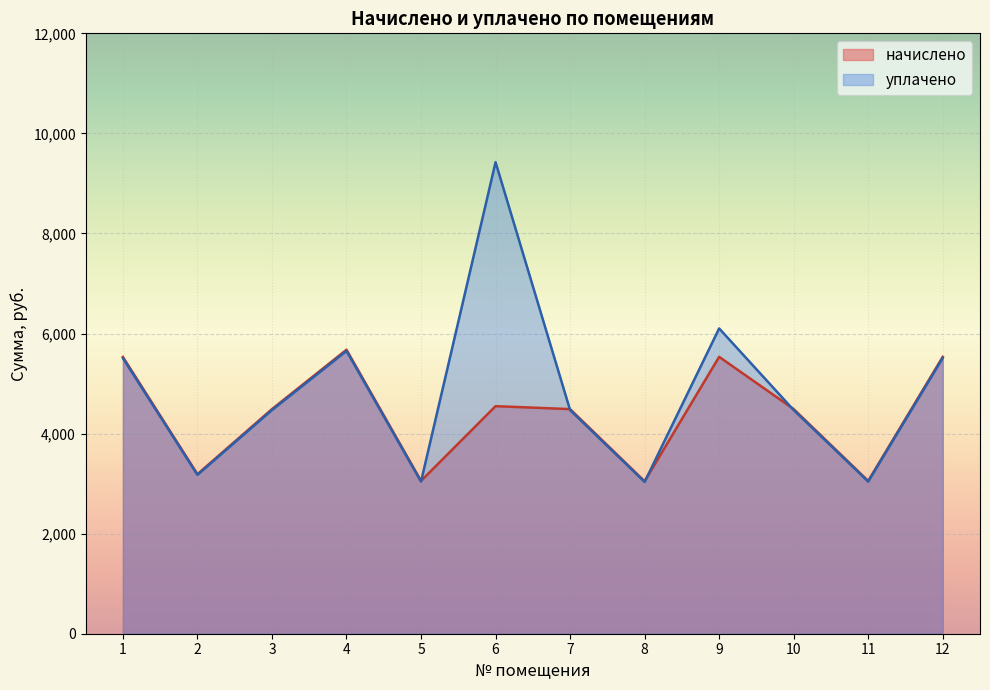

What is the minimum value shown in the chart?

3033.8